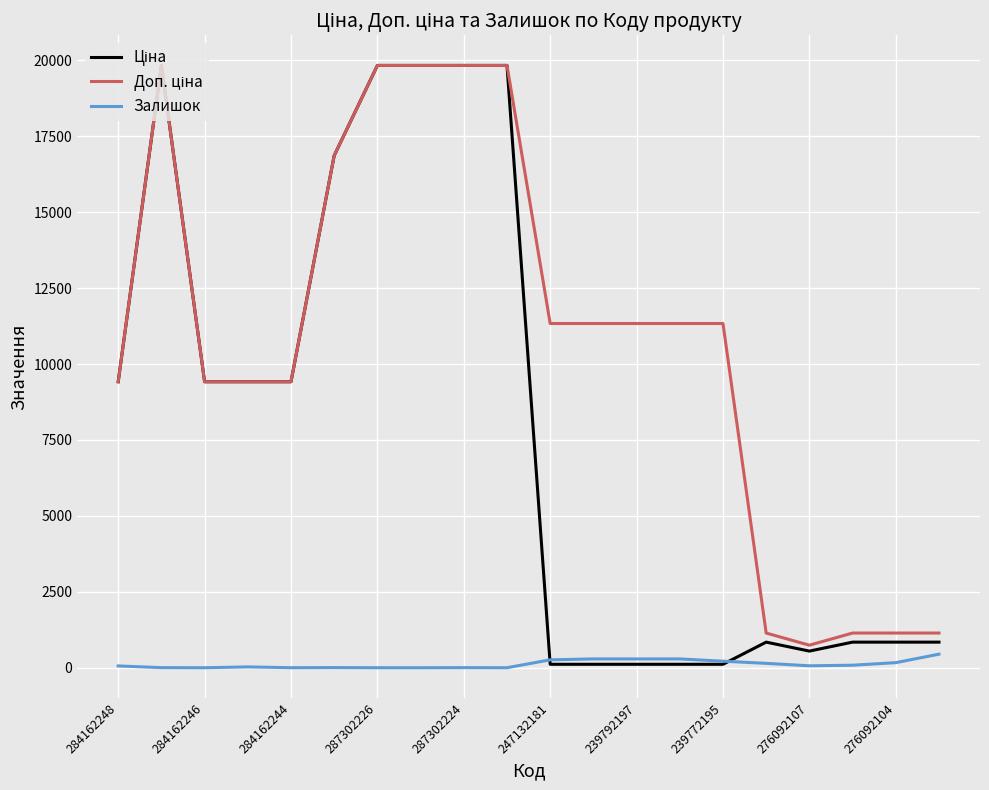

What is the lowest value of the Доп. ціна series?

742.0